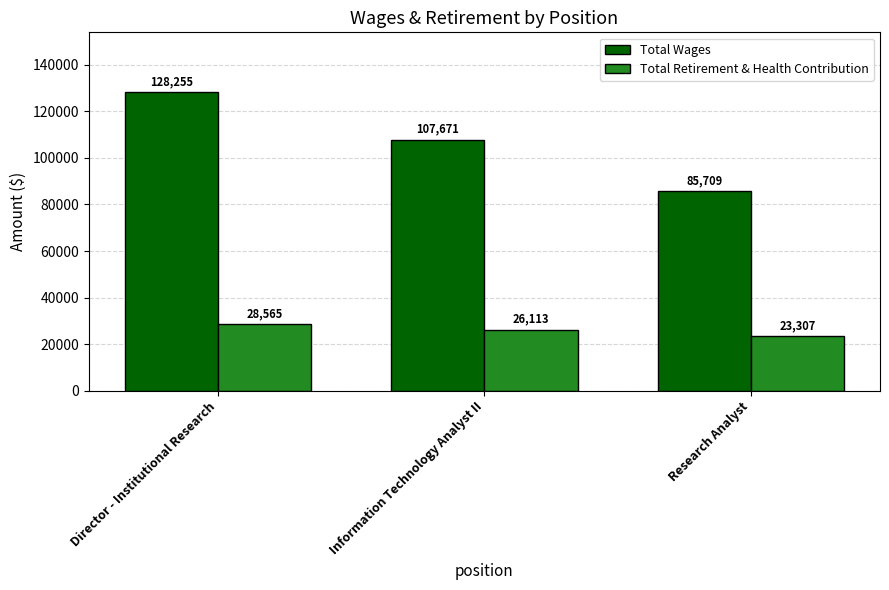

Which label corresponds to the largest value in the chart?

Director - Institutional Research